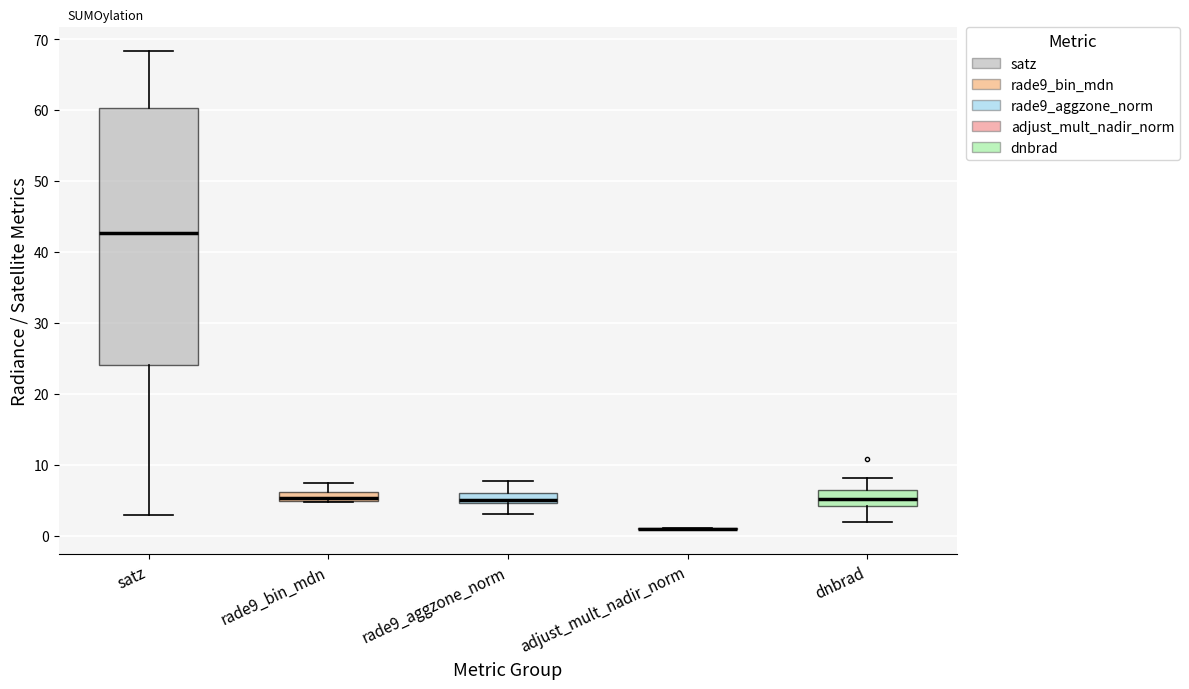

Which box is the tallest, from its lower edge to its upper edge?

satz